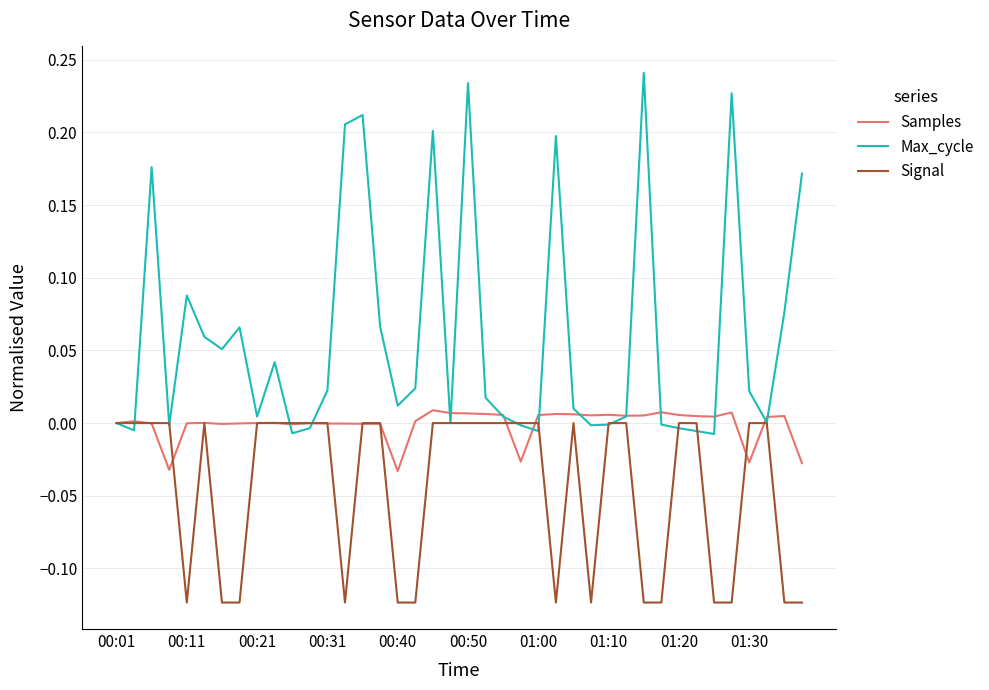

Which series has the largest total across all categories?

Max_cycle